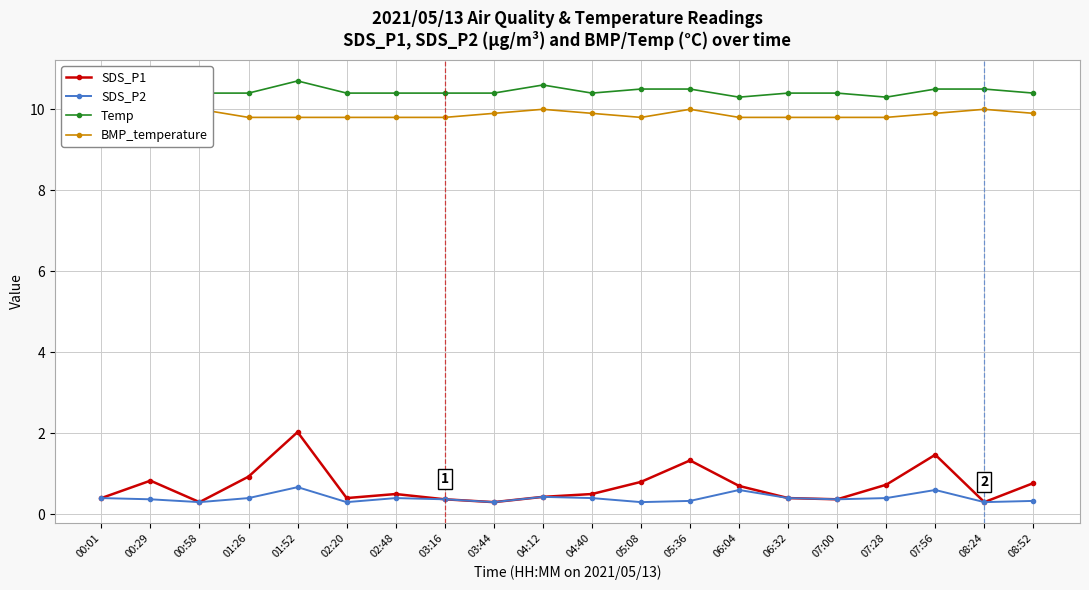

What are all the series names shown in the legend?

SDS_P1, SDS_P2, Temp, BMP_temperature